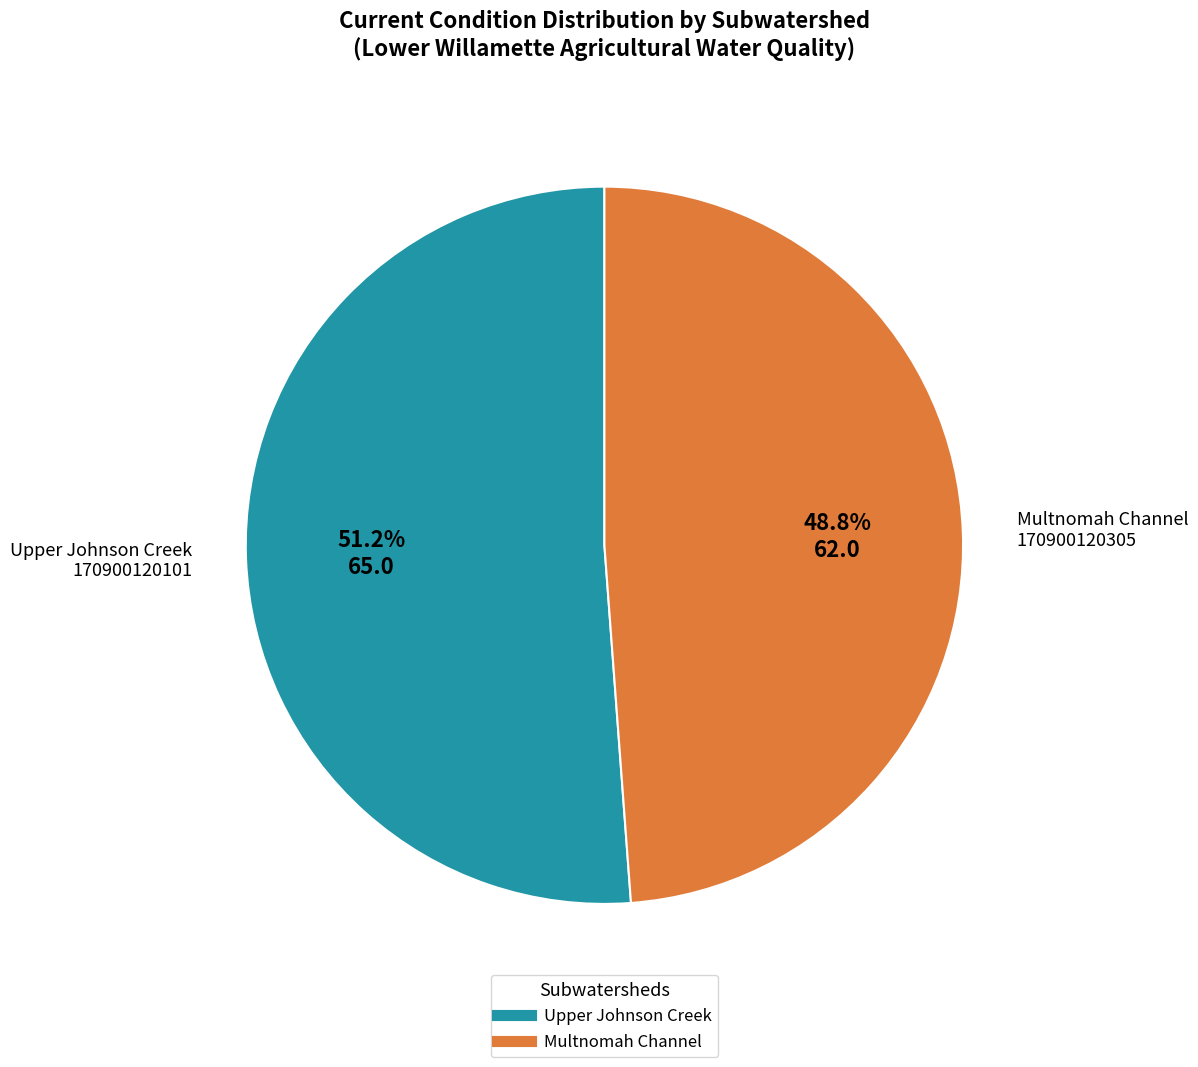

Does any single category account for the majority?

Yes